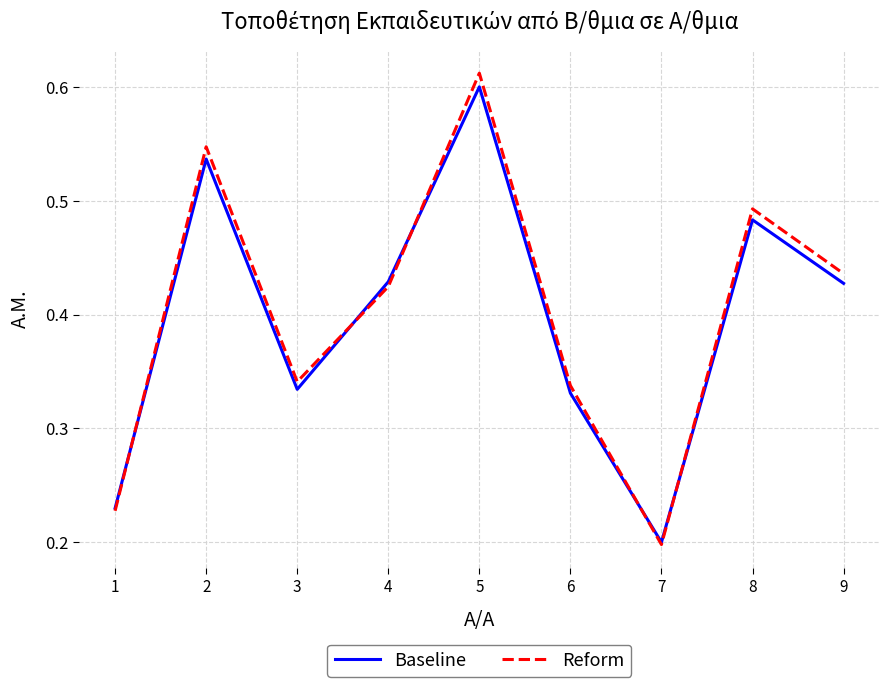

How many lines are shown in the chart?

2